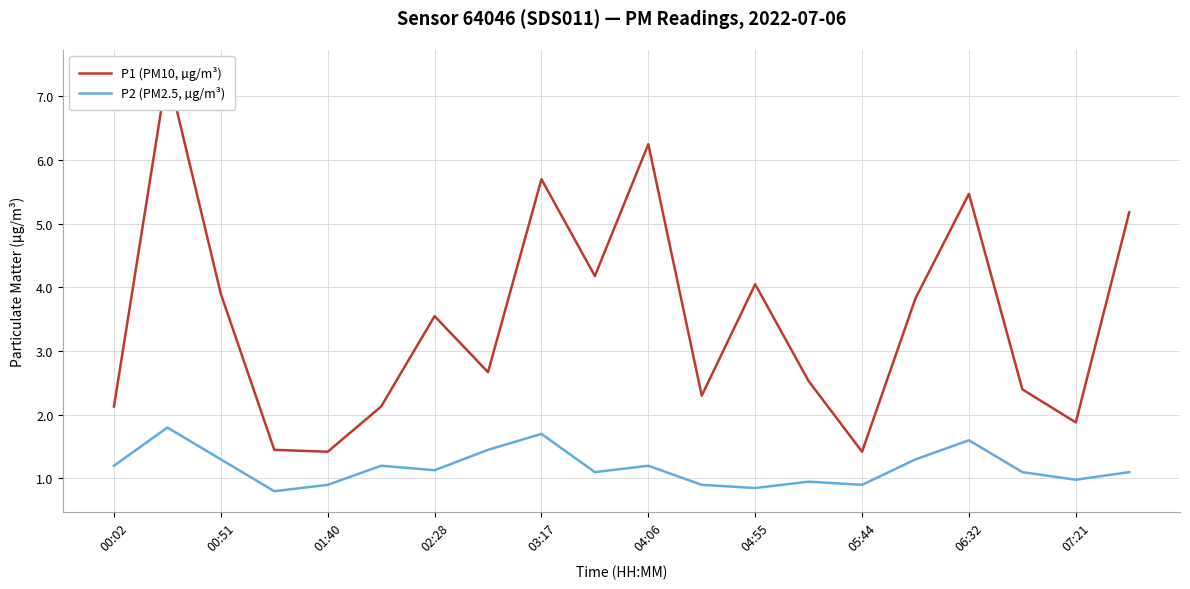

At how many categories does at least one series exceed 1?

20